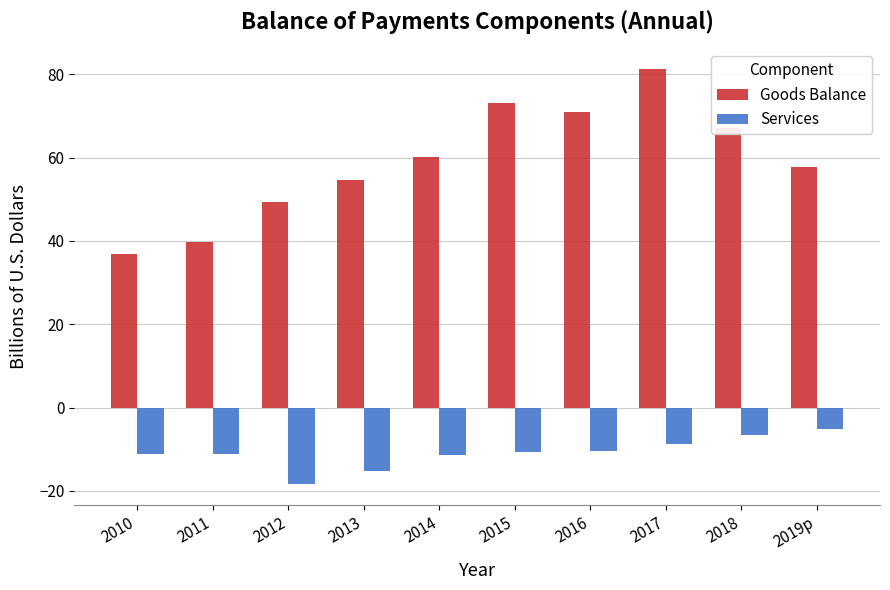

Rank the series at 2016 from highest to lowest value.

Goods Balance, Services